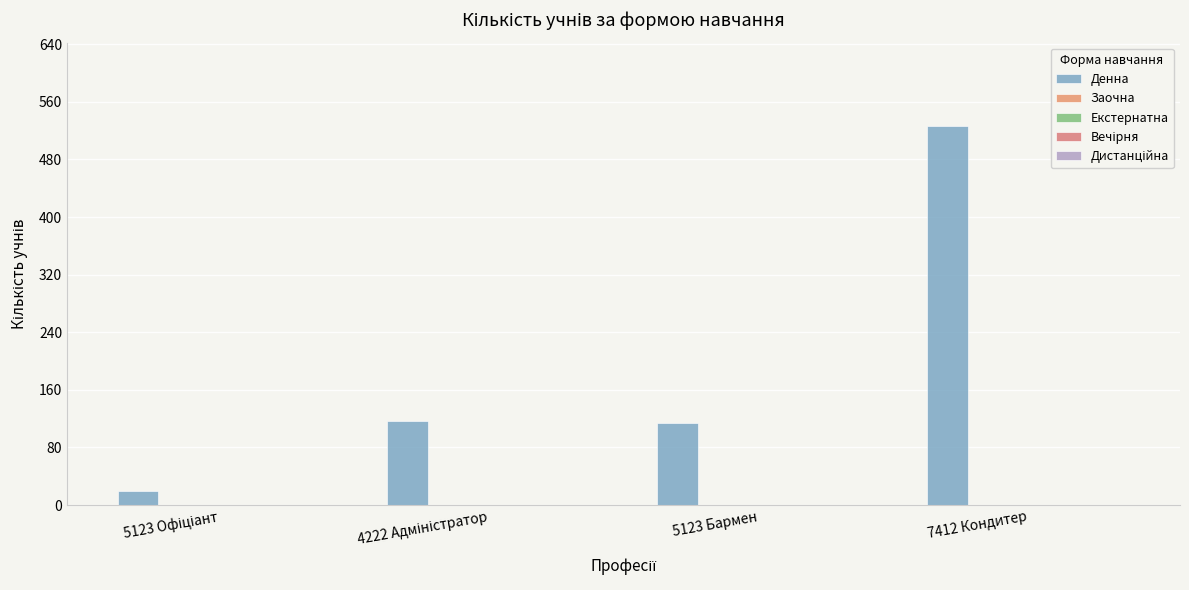

How many data points are less than 117?

2